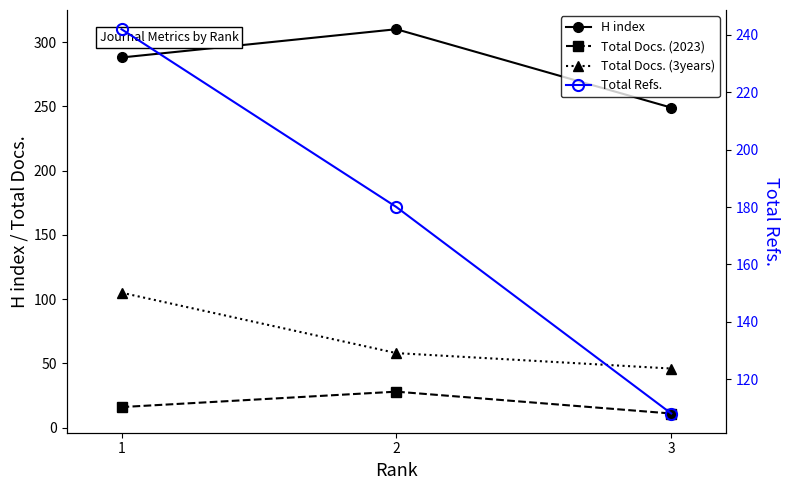

The Total Docs. (3years) series shows 58 at 2. True or false?

True